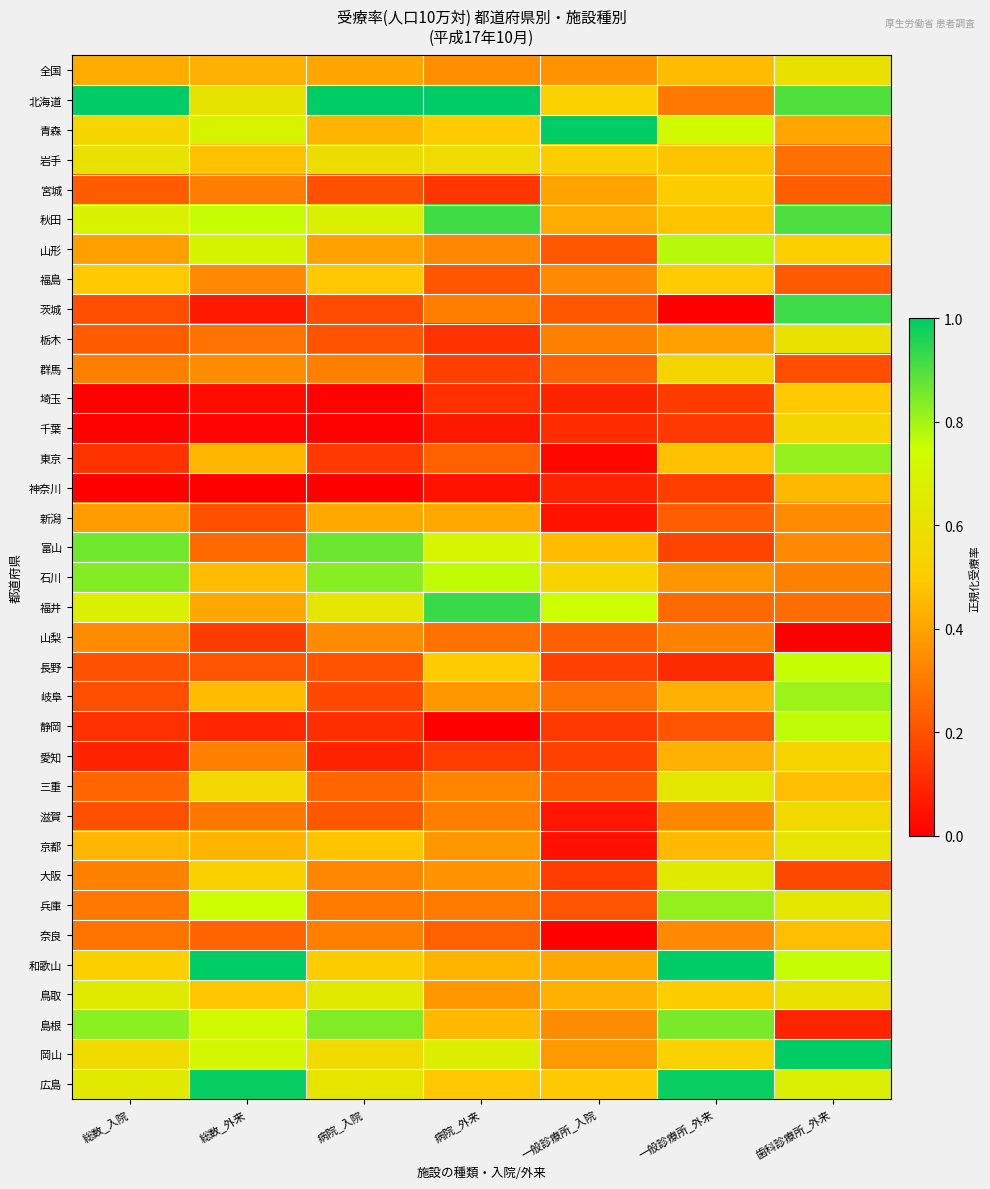

How many series are shown in this chart?

35